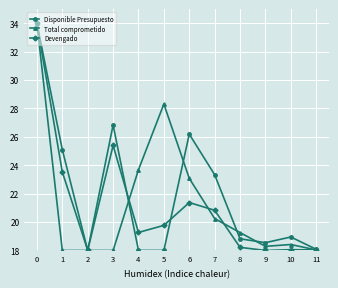

True or false: Disponible Presupuesto has a value of 18.0 at 2.

True